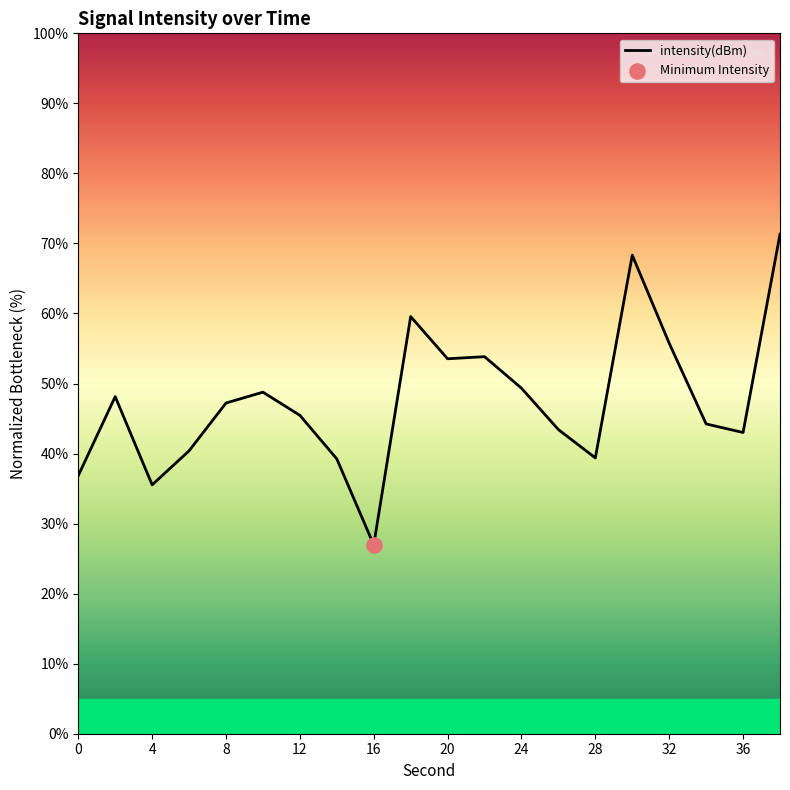

What is the difference between the maximum and minimum values?

44.4